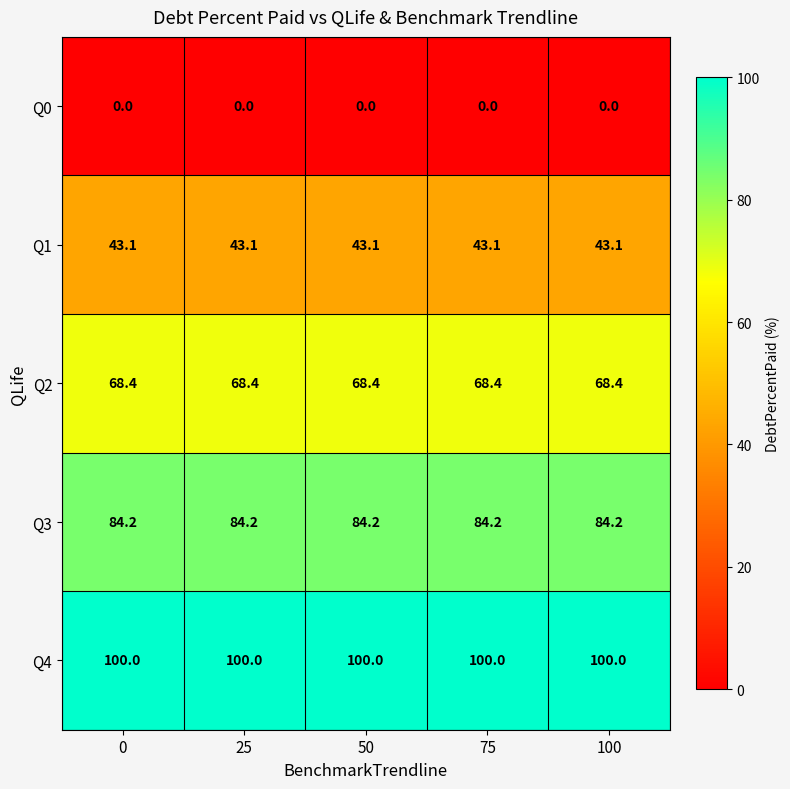

Is it true that Q0 equals 0.0 at 75?

True